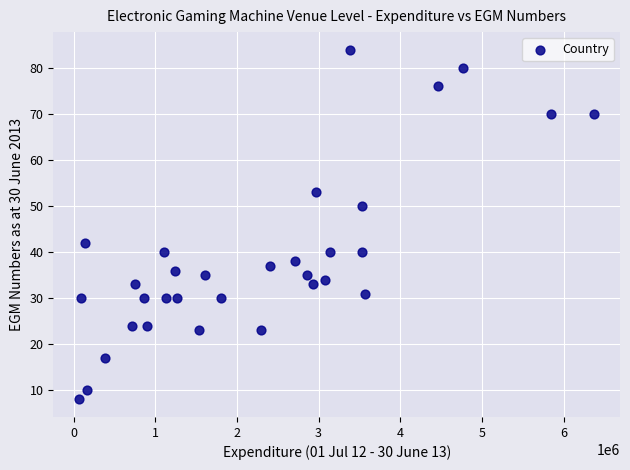

What is the range of Y values (max minus min)?

76